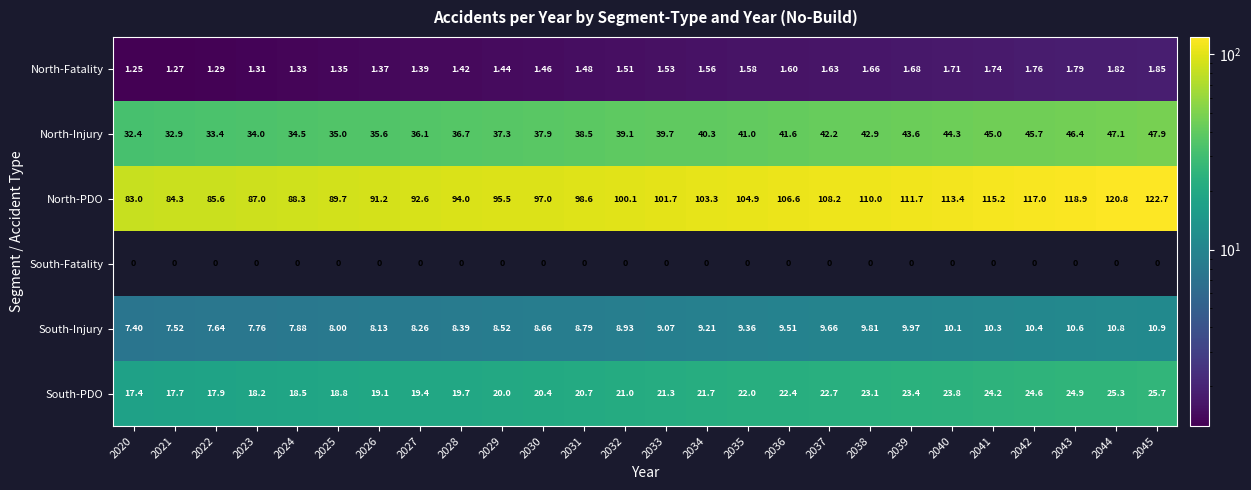

Rank the series at 2031 from lowest to highest value.

South-Fatality, North-Fatality, South-Injury, South-PDO, North-Injury, North-PDO